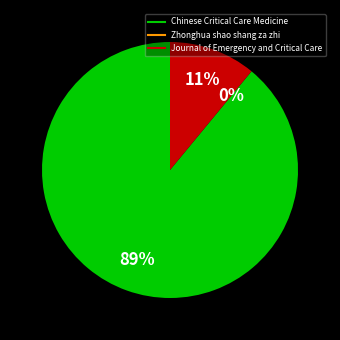

To the nearest percent, what percentage of the pie is Chinese Critical Care Medicine?

89%